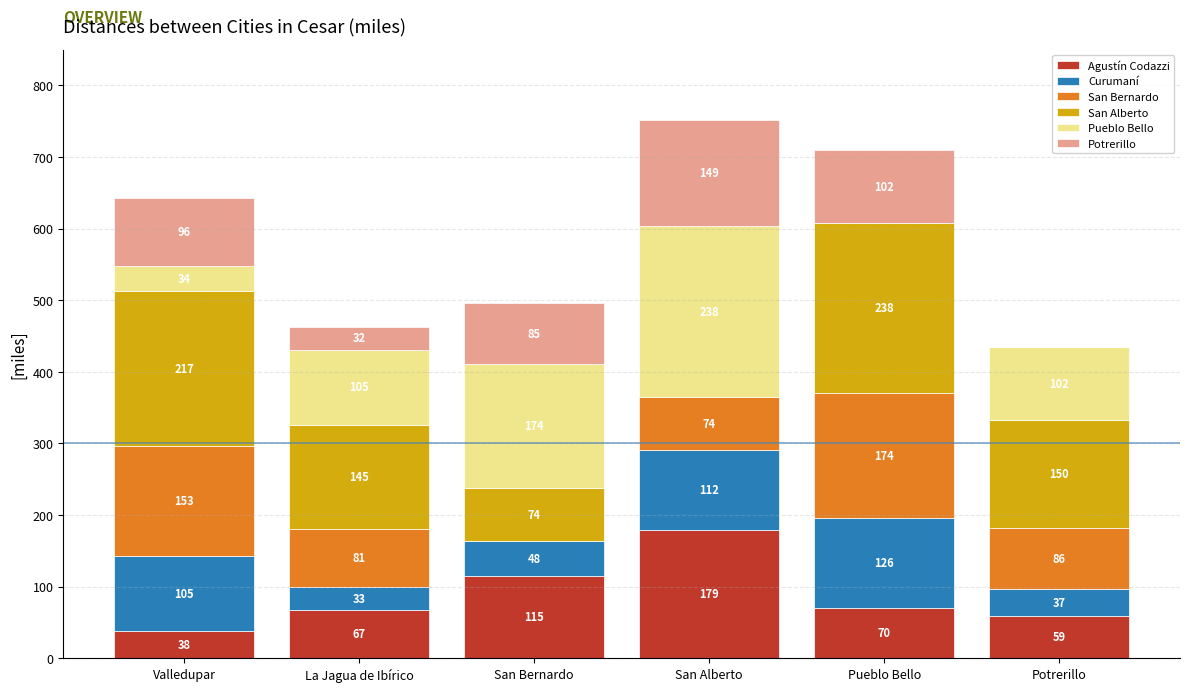

Which category has the highest value in the Agustín Codazzi series?

San Alberto